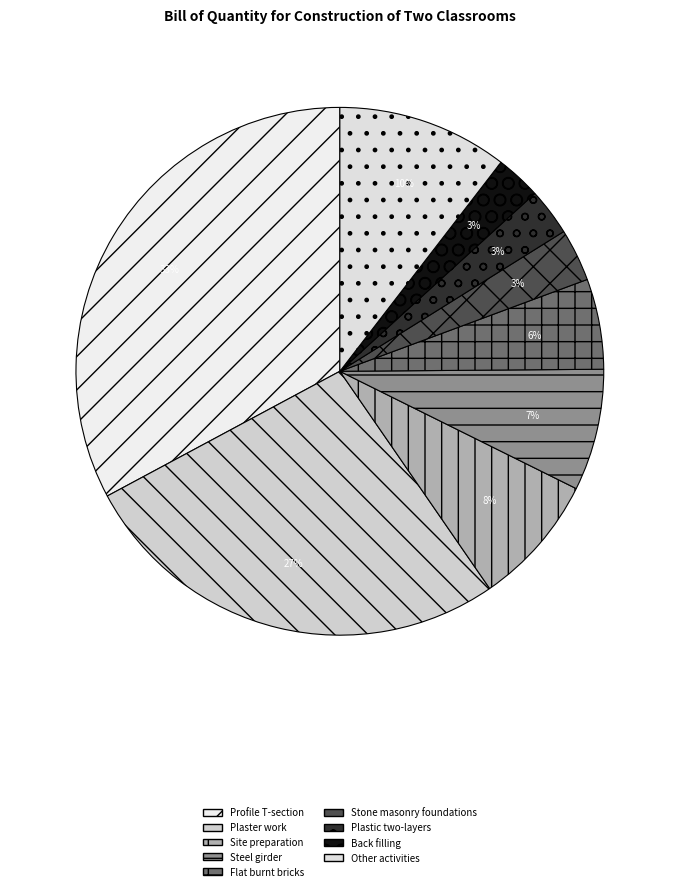

Is there any slice that represents more than half of the pie?

No